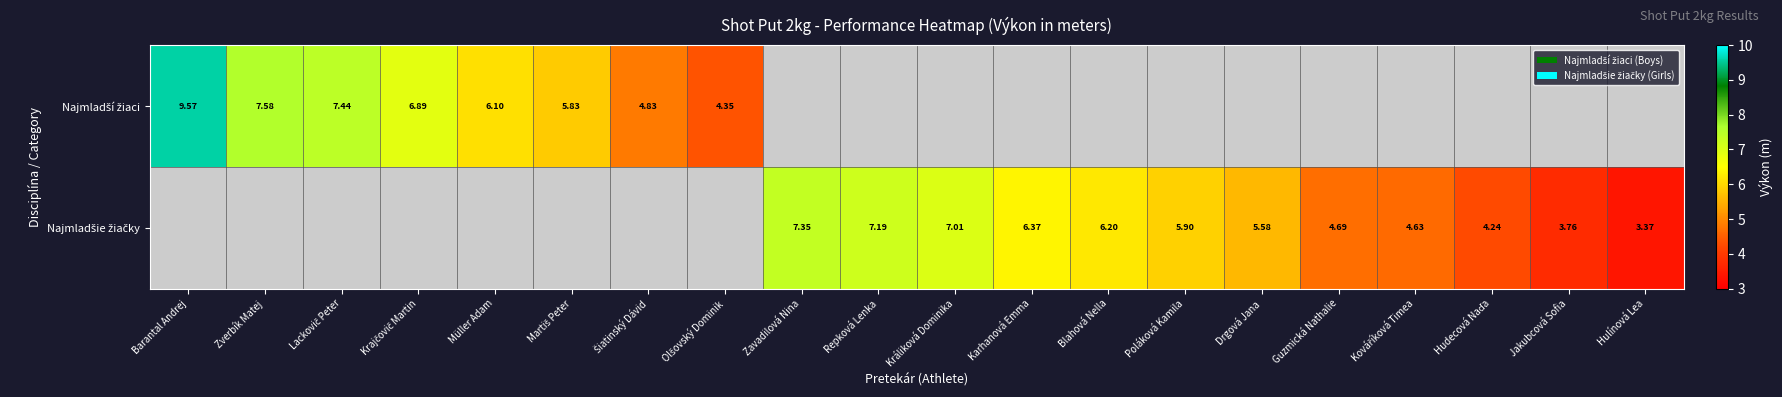

Which category has the highest value in the Najmladší žiaci series?

Barantal Andrej